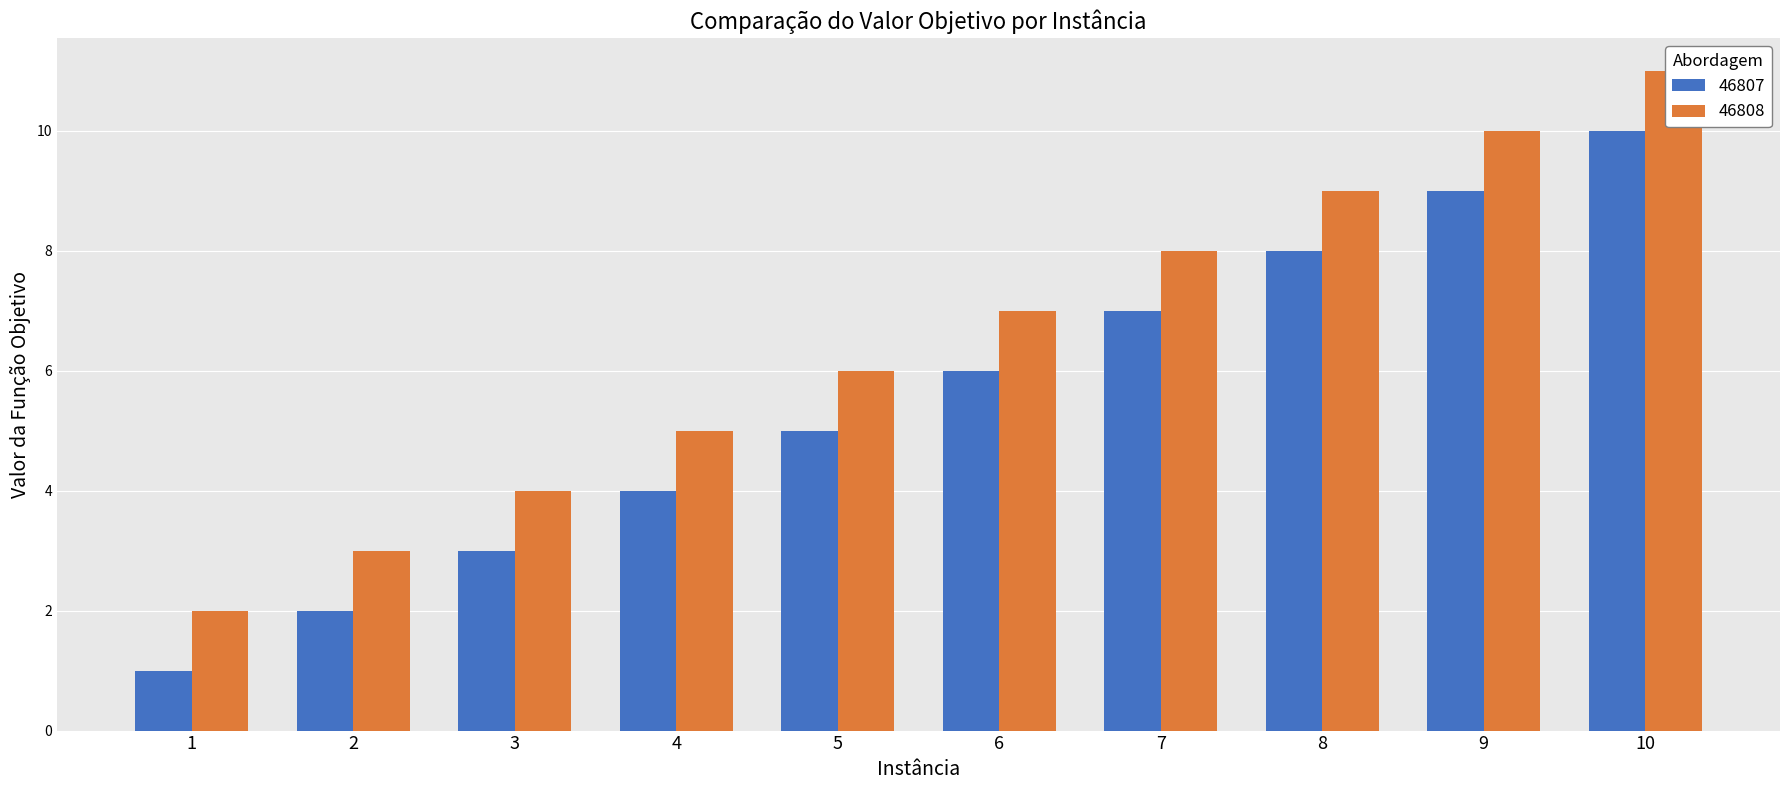

Reading left to right, what are all the values shown in this chart?

46807: 1	2	3	4	5	6	7	8	9	10
46808: 2	3	4	5	6	7	8	9	10	11